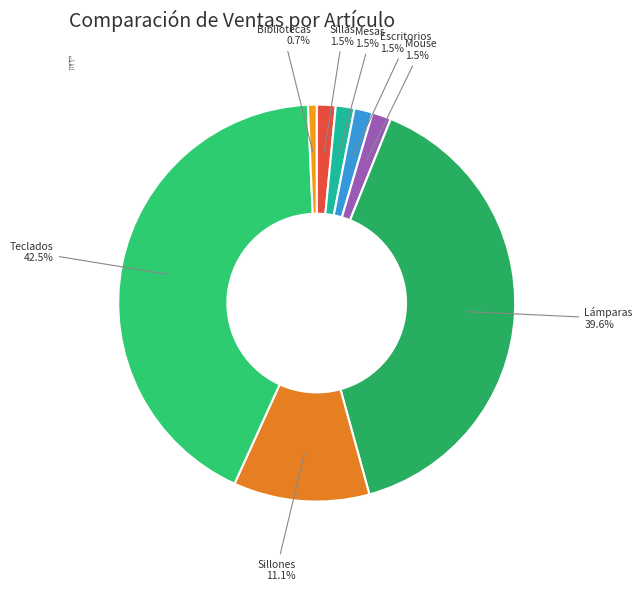

Is there a majority slice in this chart?

No